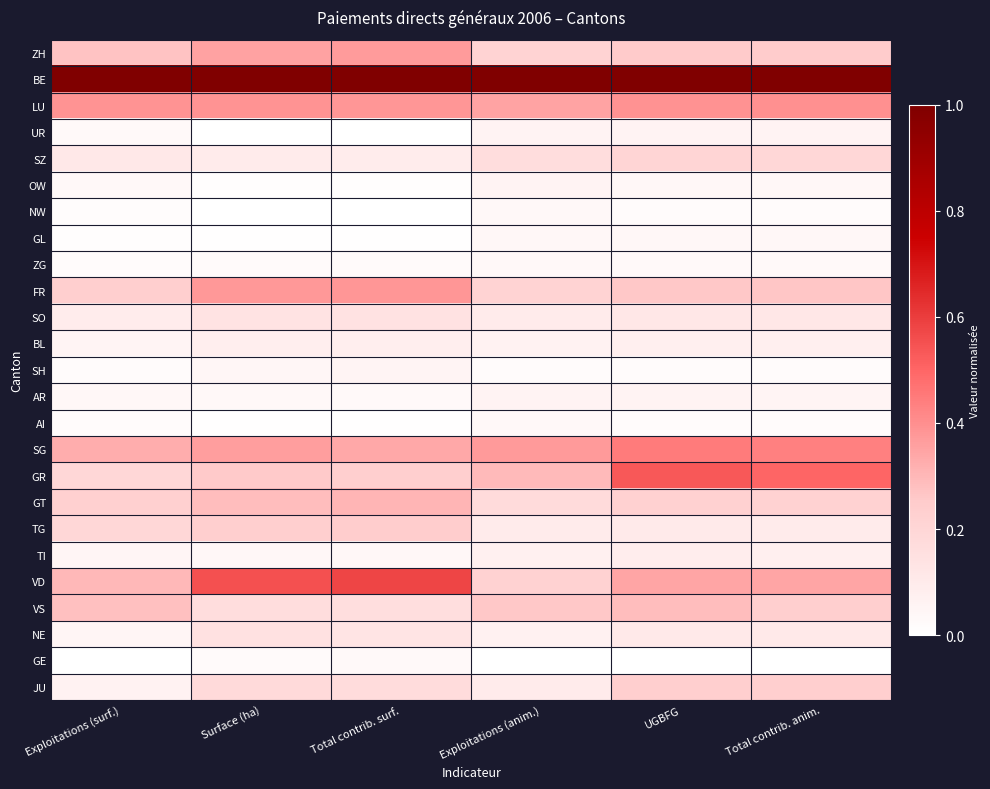

At which category does the chart reach its minimum across all series?

Surface (ha)